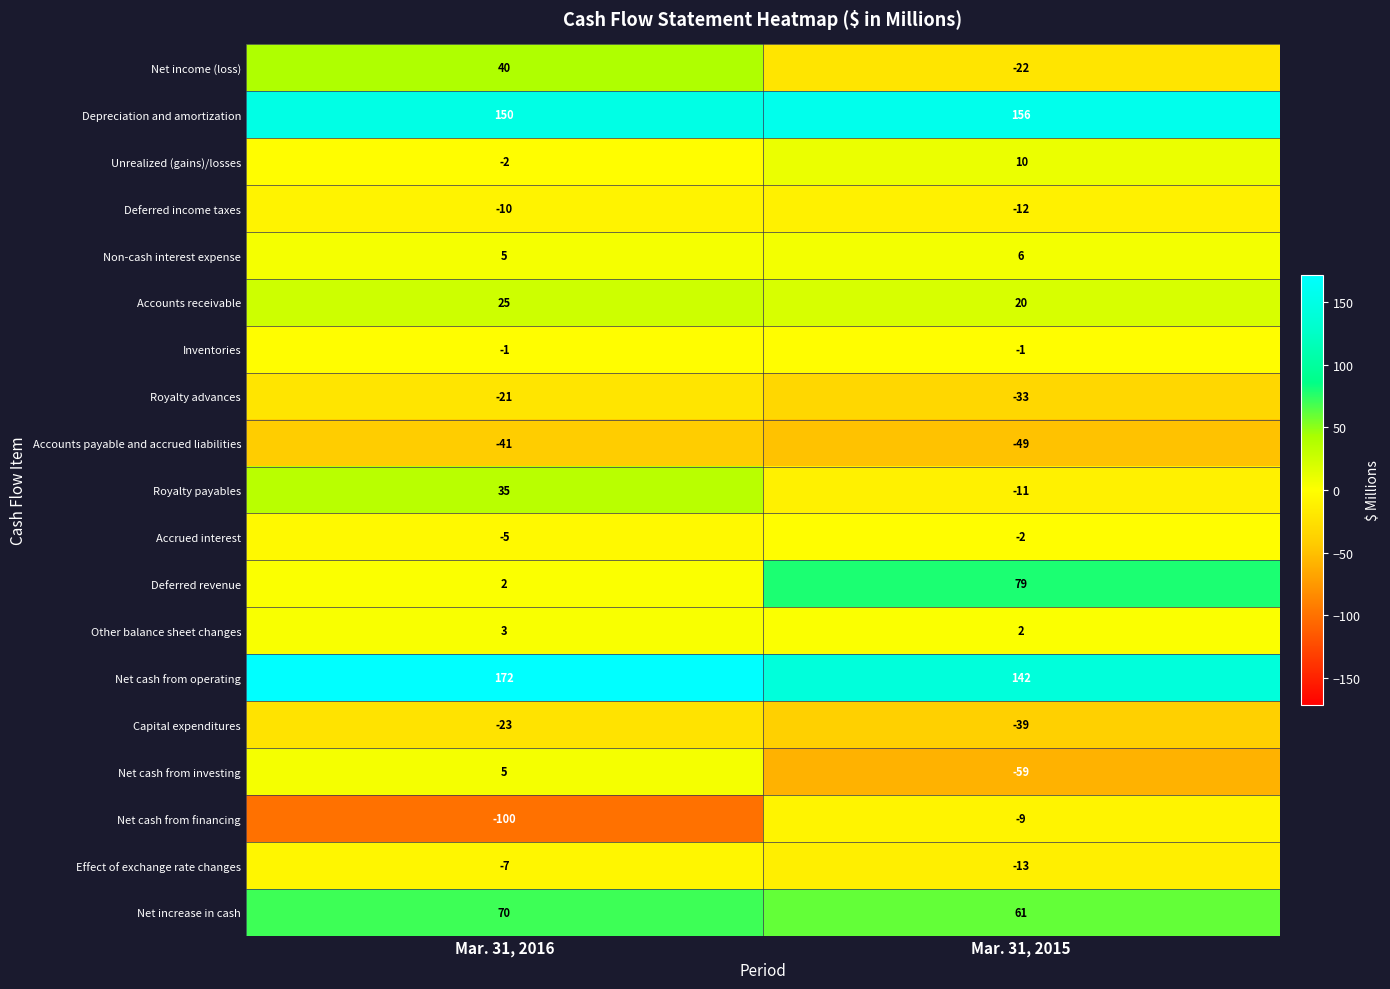

The Non-cash interest expense series shows 5 at Mar. 31, 2016. True or false?

True